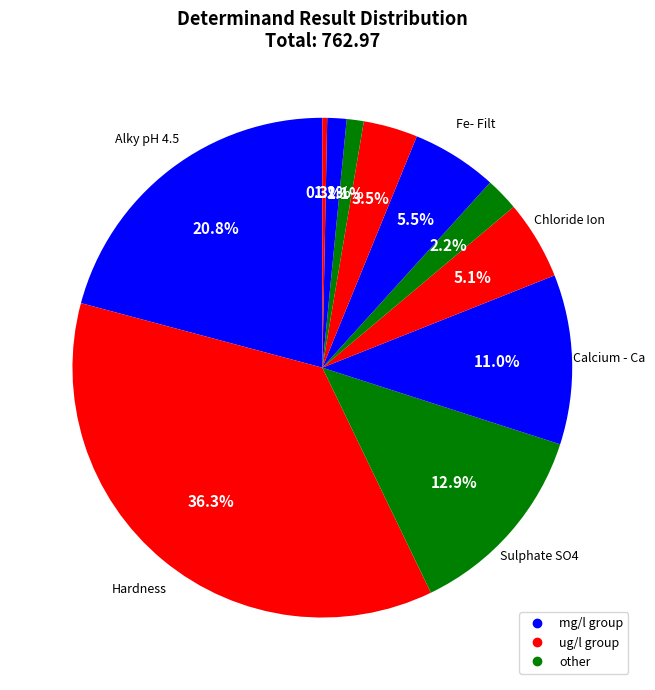

To the nearest percent, what is the average slice percentage?

9%